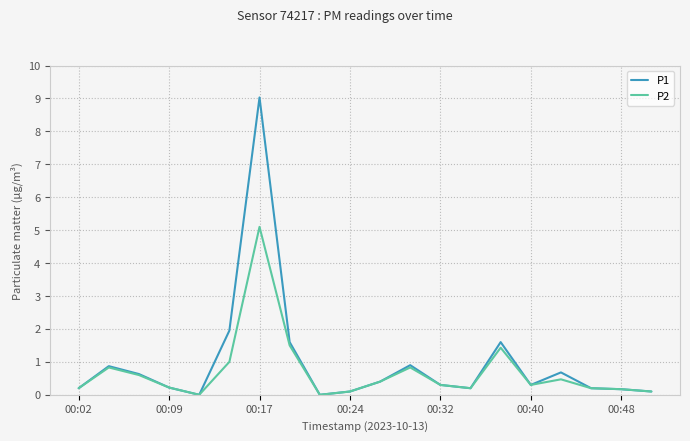

What is the maximum value shown in the chart?

9.0